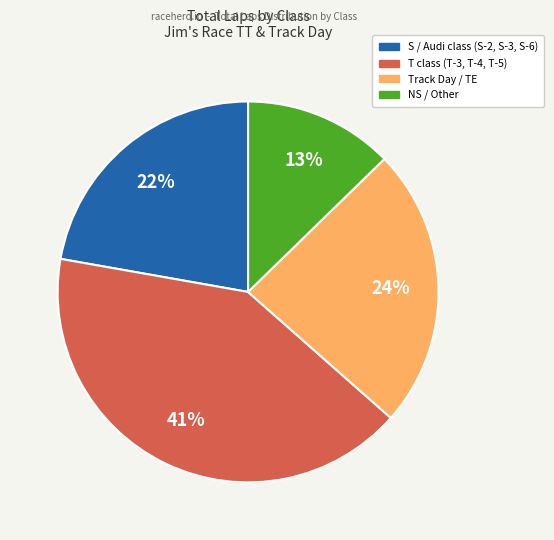

Is there a majority slice in this chart?

No